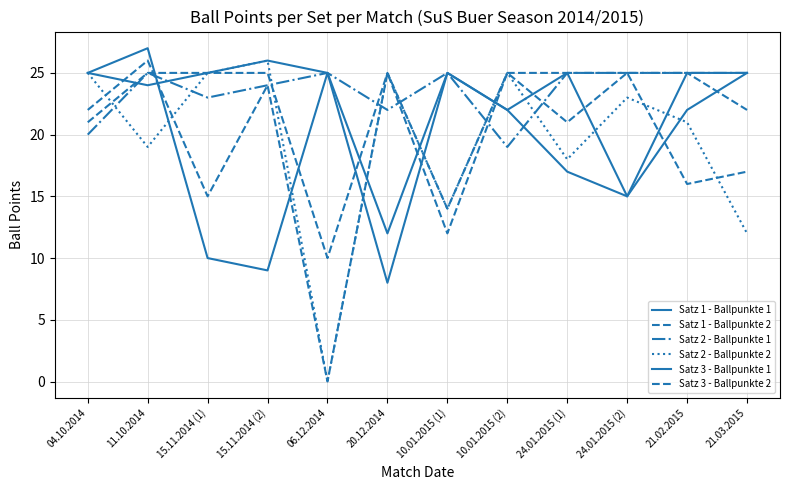

Between 24.01.2015 (1) and 21.03.2015, which series saw the biggest shift?

Satz 1 - Ballpunkte 1